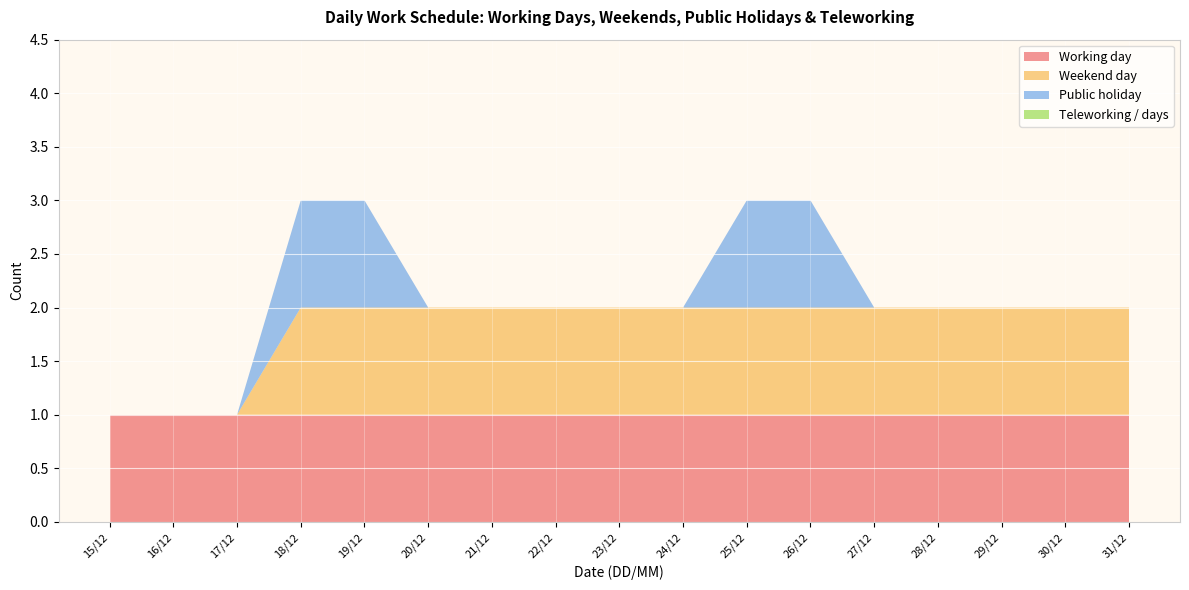

Reading left to right, transcribe all the data shown in this chart.

Working day: 1	1	1	1	1	1	1	1	1	1	1	1	1	1	1	1	1
Weekend day: 0	0	0	1	1	1	1	1	1	1	1	1	1	1	1	1	1
Public holiday: 0	0	0	1	1	0	0	0	0	0	1	1	0	0	0	0	0
Teleworking / days: 0	0	0	0	0	0	0	0	0	0	0	0	0	0	0	0	0